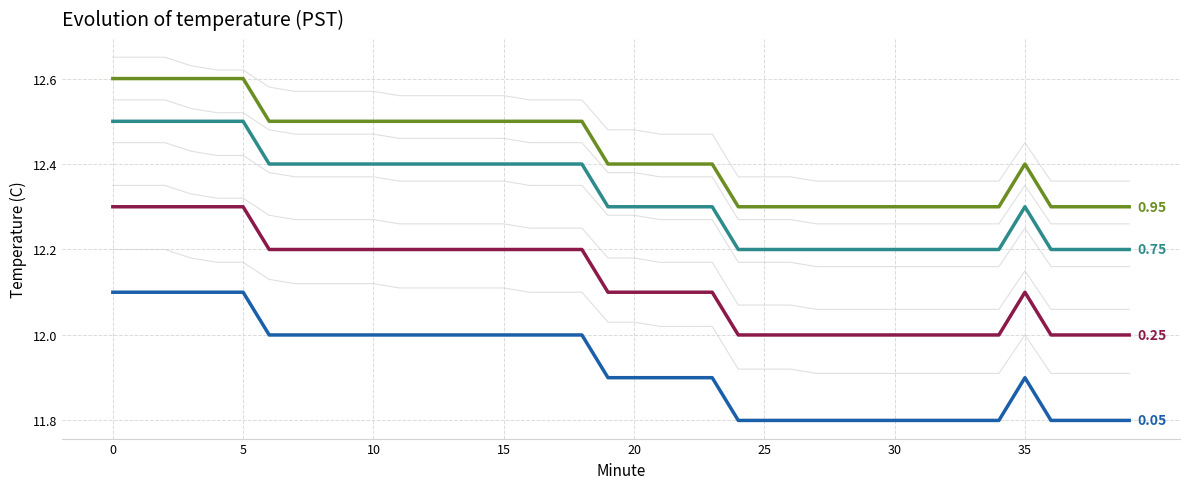

What is the value of the p05 point at the 12th from the left?

12.0